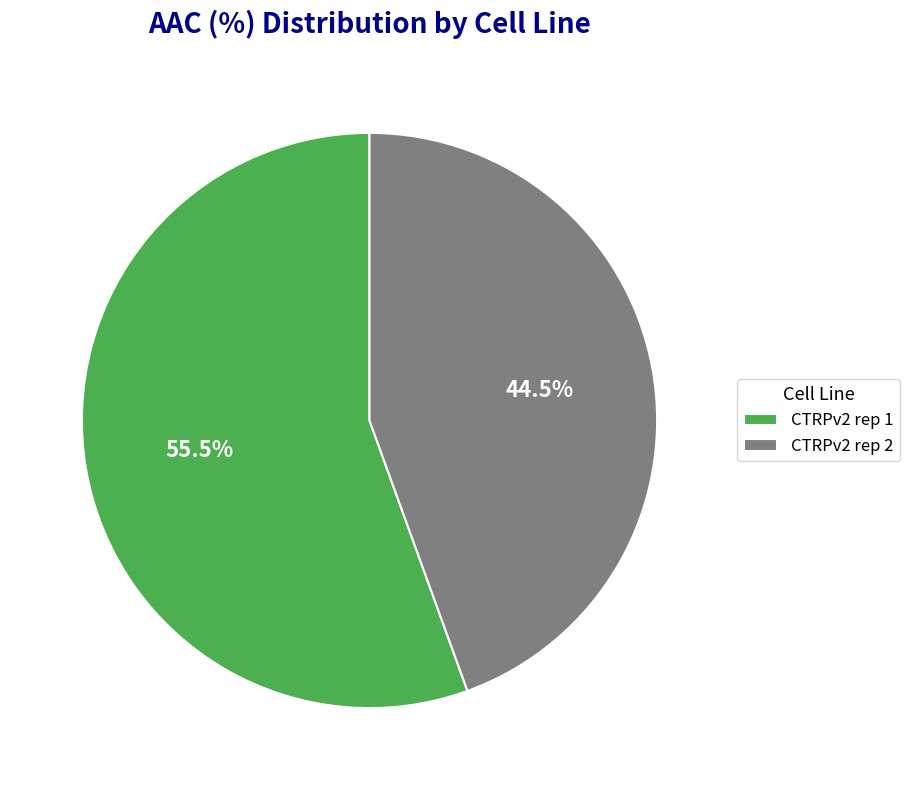

Which category accounts for the majority?

CTRPv2 rep 1